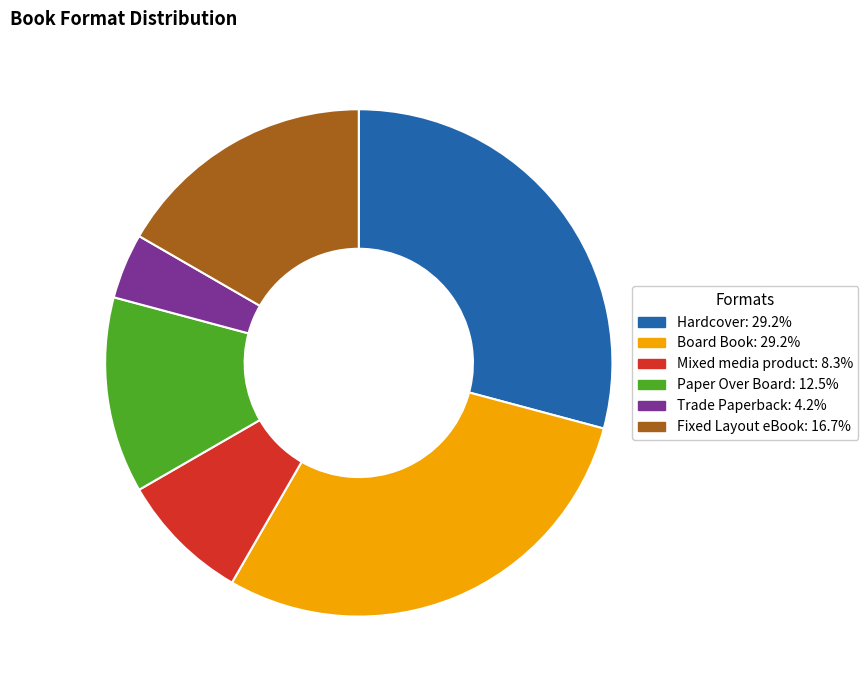

Does Paper Over Board account for over 50% of the chart?

No